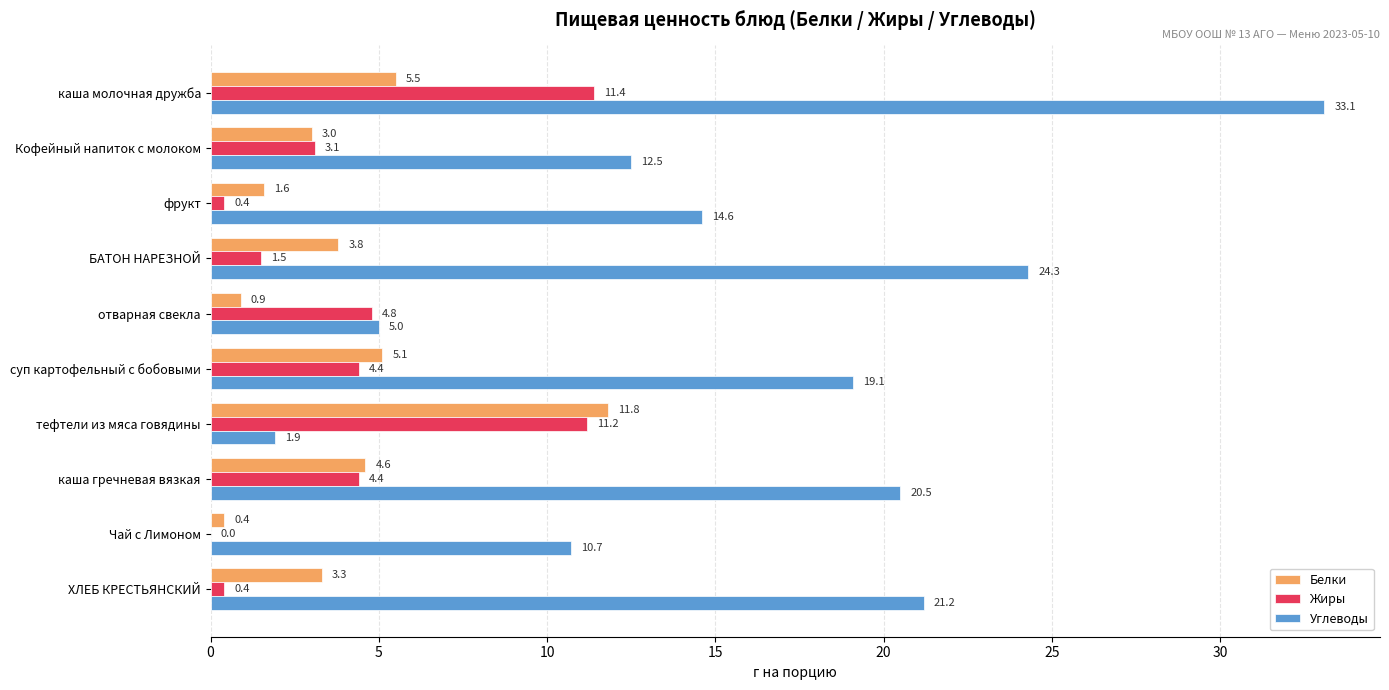

What is the highest value of the Белки series?

11.8